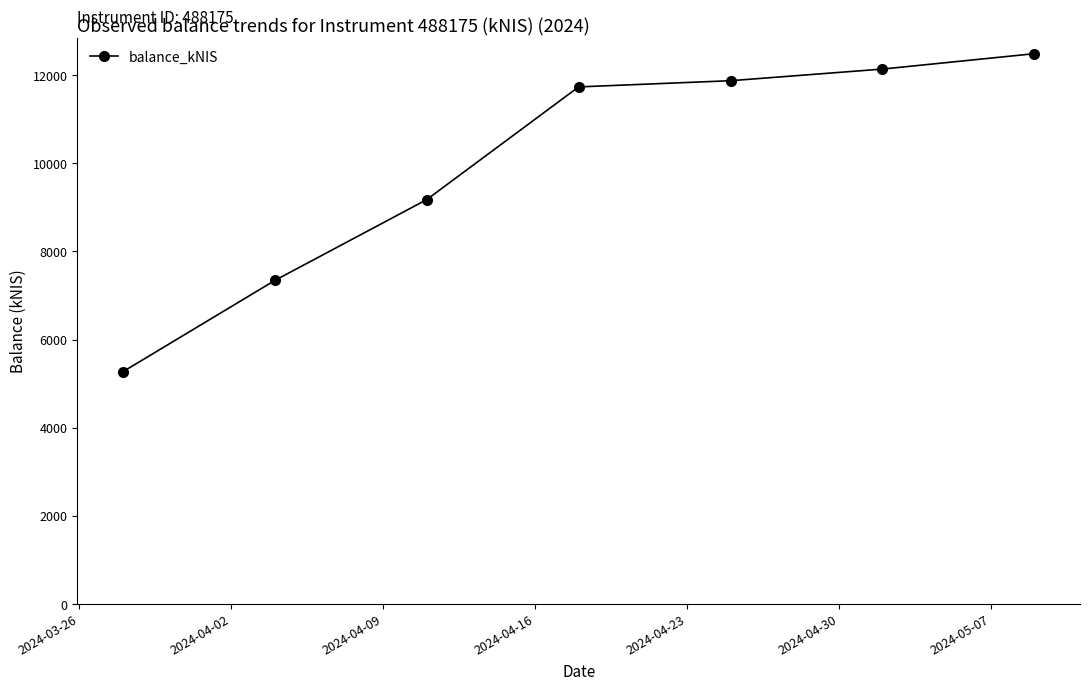

What is the difference between the second highest and minimum values?

6865.6